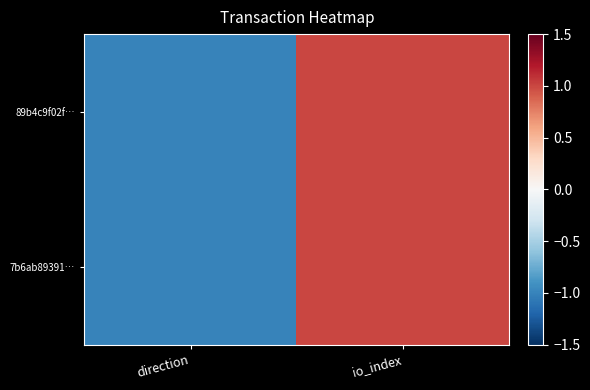

How many categories are shown in the chart?

2